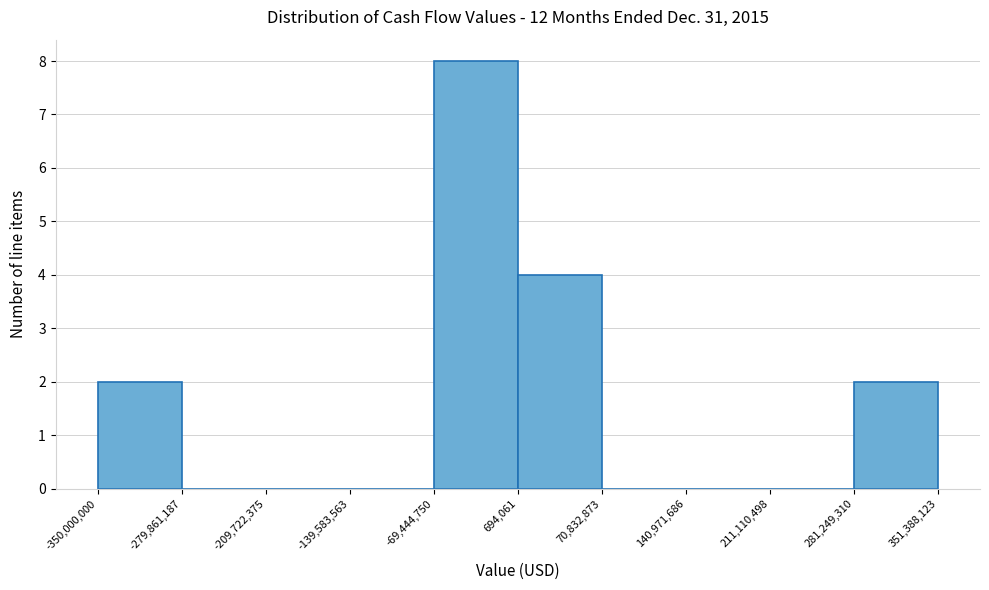

What is the height of the bar covering -350,000,000 to -279,861,187 on the x-axis? The values are not printed on the chart, so give them approximately, as read against the axis.

2